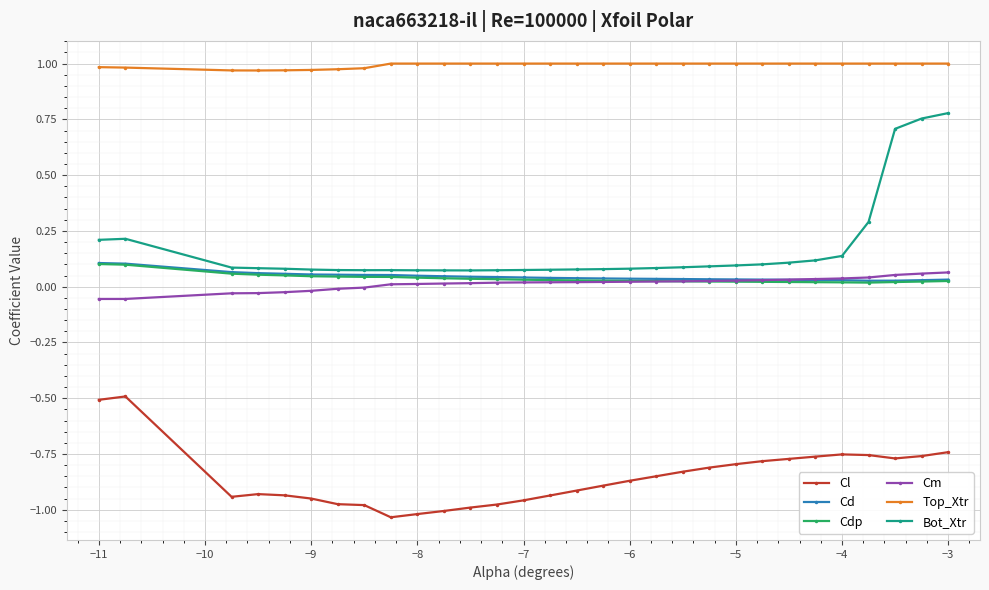

True or false: Cd and Top_Xtr cross at least once.

False